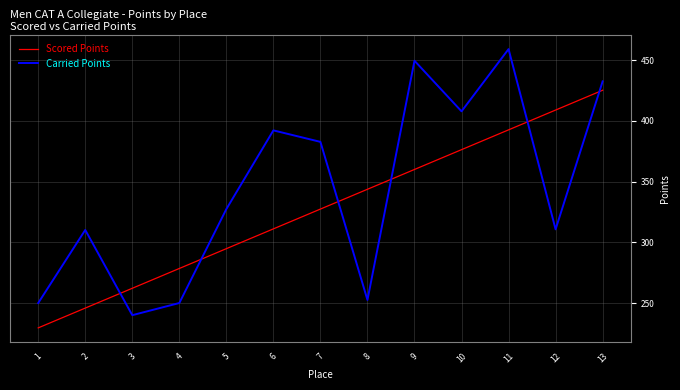

What is the difference between the highest and lowest values at 7?

55.3